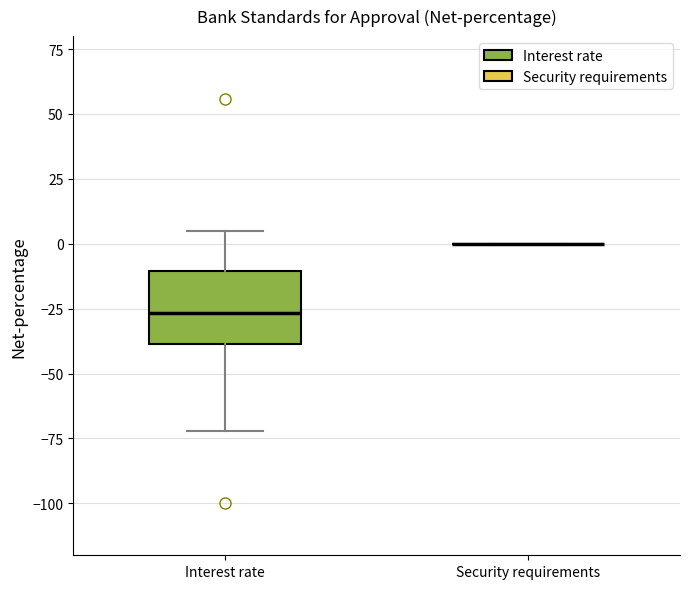

Comparing the boxes themselves (not the whiskers), which one is the tallest?

Interest rate